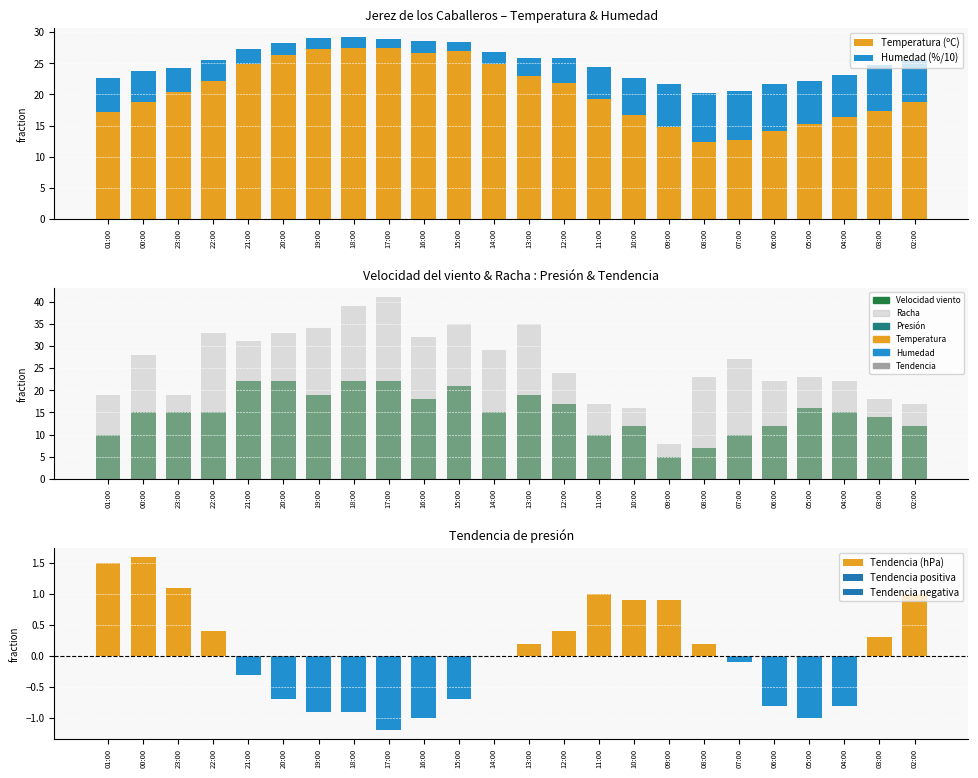

Read the Humedad (%/10) value at 11:00.

5.2